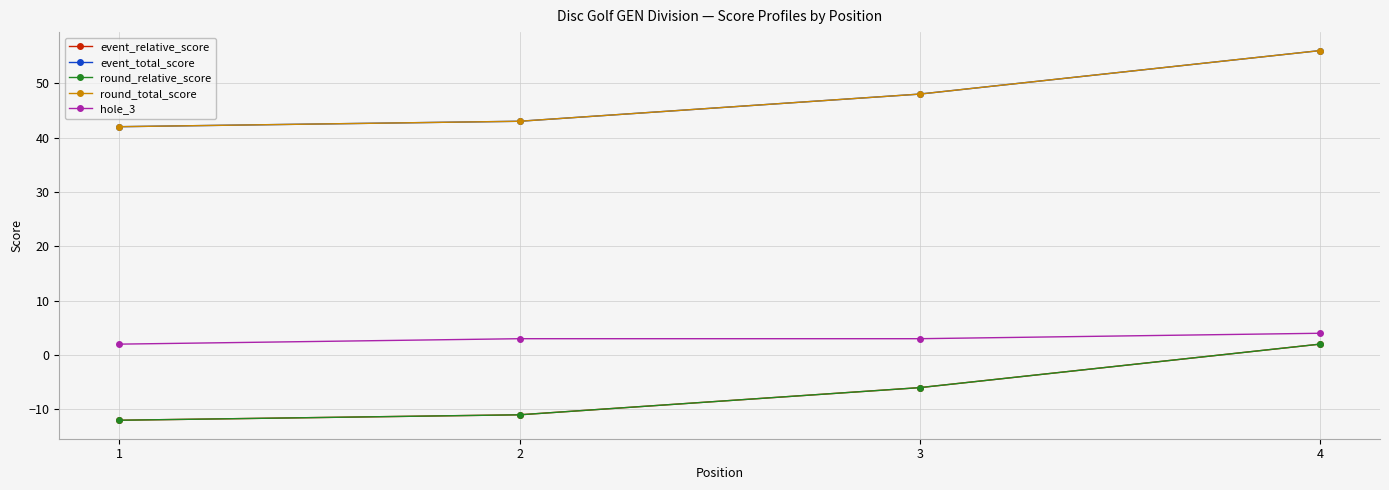

What is the difference between the round_total_score values at 1 and 2?

1